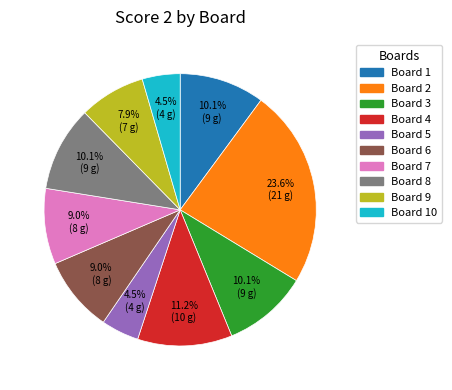

Does any single category account for the majority?

No